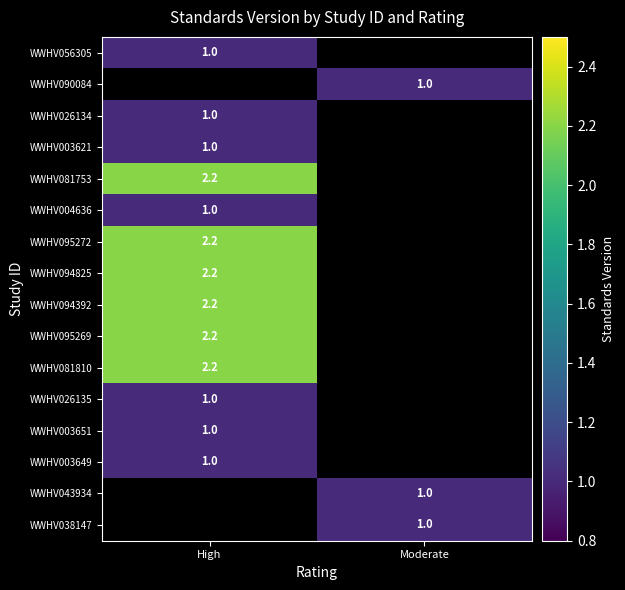

The value of WWHV094392 at High is 2.2. True or false?

True